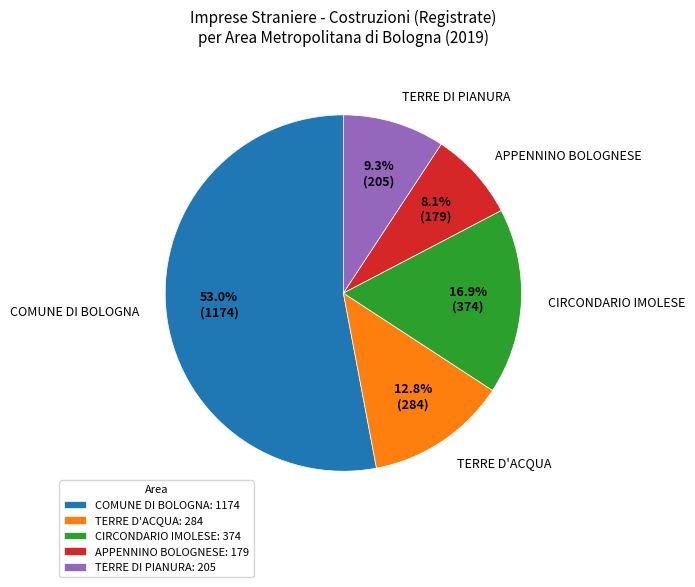

Is it true that TERRE DI PIANURA is 1% of the pie?

False